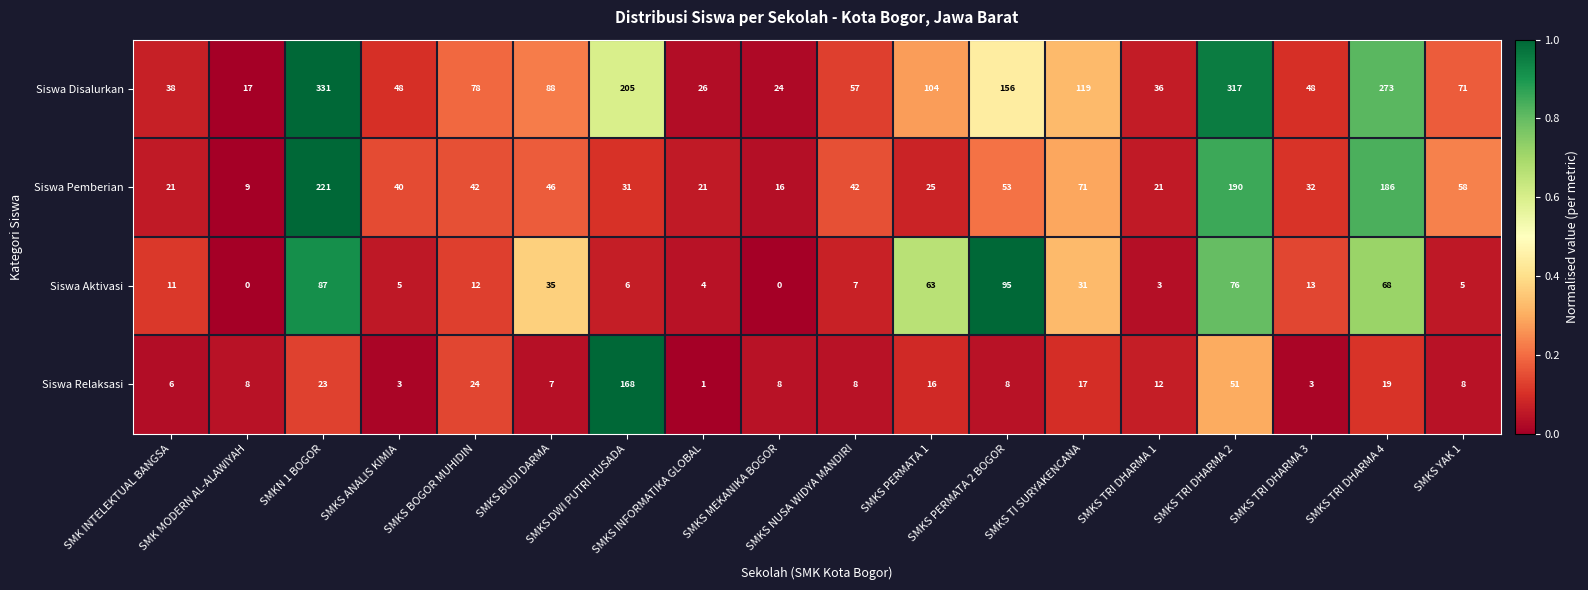

Rank the series by their maximum value, from highest to lowest.

Siswa Disalurkan, Siswa Pemberian, Siswa Relaksasi, Siswa Aktivasi